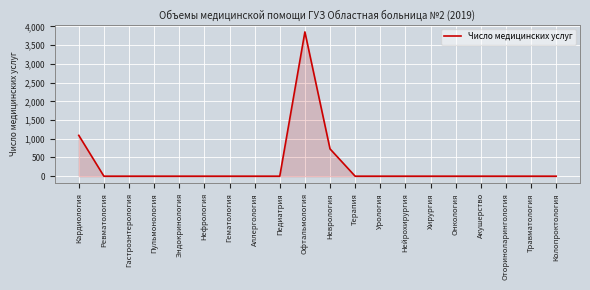

Reading left to right, list all the values displayed in this chart.

Кардиология=1091	Ревматология=0	Гастроэнтерология=0	Пульмонология=0	Эндокринология=0	Нефрология=0	Гематология=0	Аллергология=0	Педиатрия=0	Офтальмология=3854	Неврология=730	Терапия=0	Урология=0	Нейрохирургия=0	Хирургия=0	Онкология=0	Акушерство=0	Оториноларингология=0	Травматология=0	Колопроктология=0